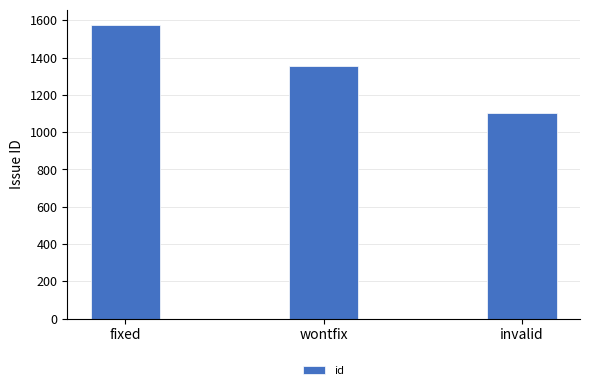

Is it true that the value at fixed is 1577?

True